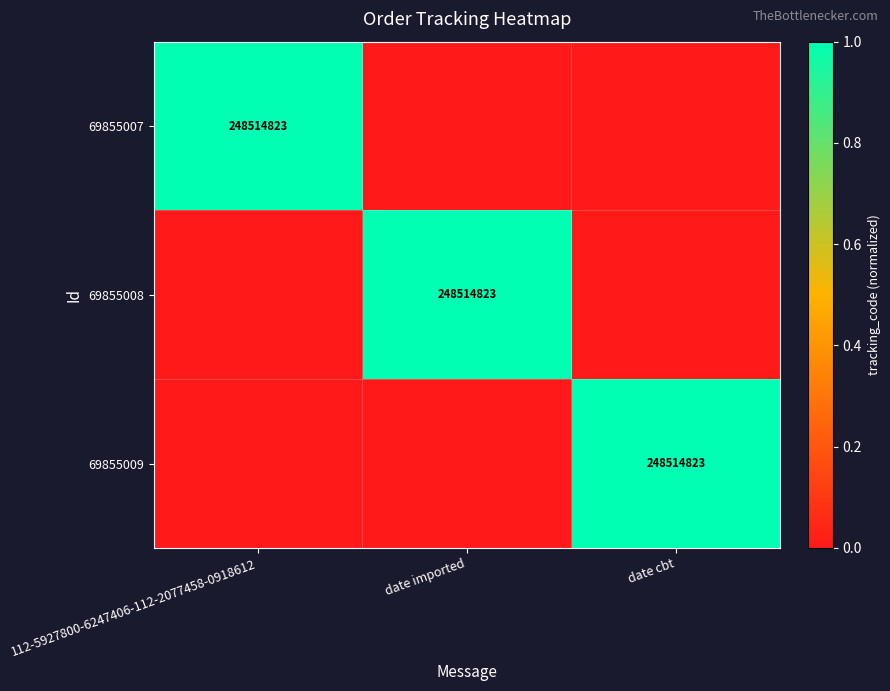

True or false: 69855009 has a value of 132850659 at date cbt.

False